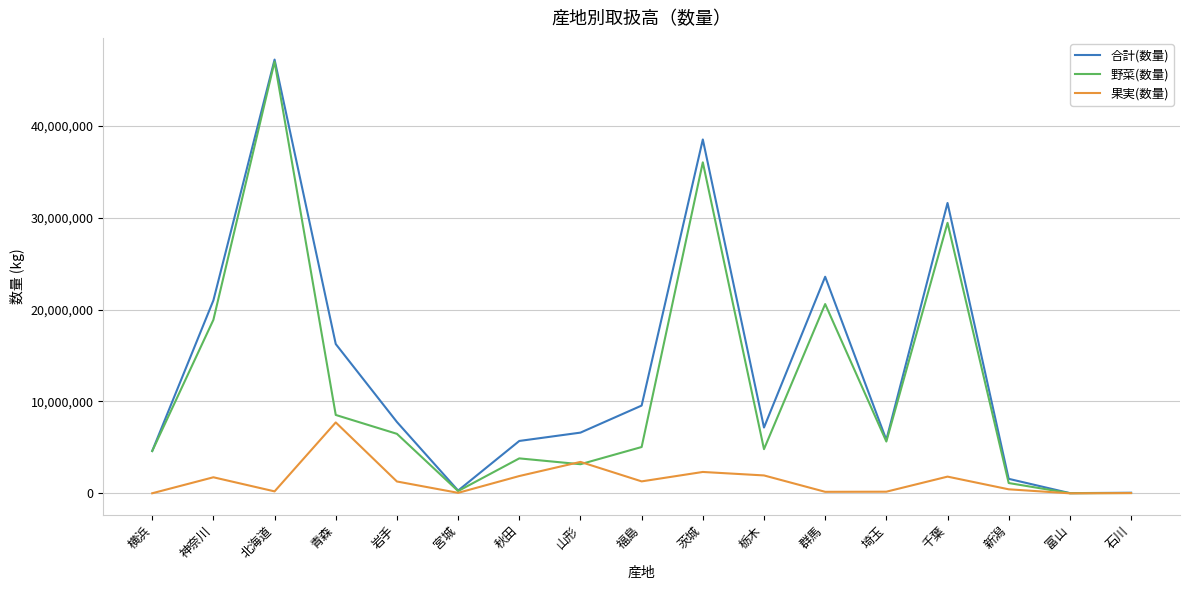

What is the difference between the highest and lowest values at 栃木?

5213228